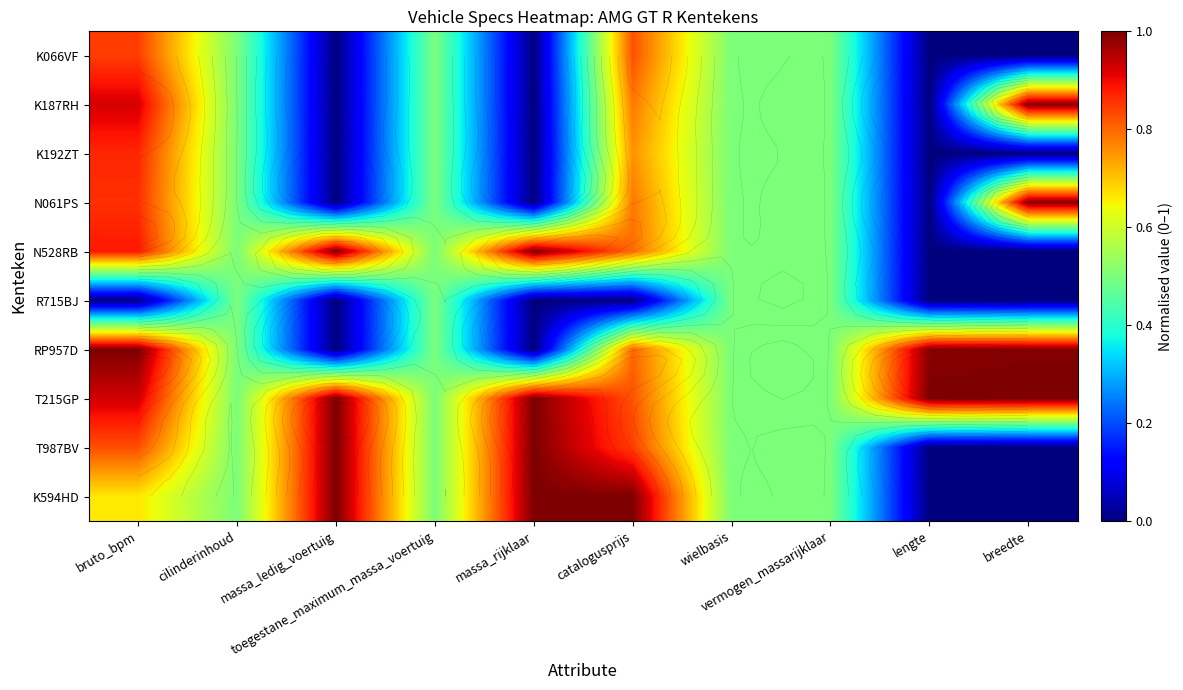

Count the number of categories in the chart.

10